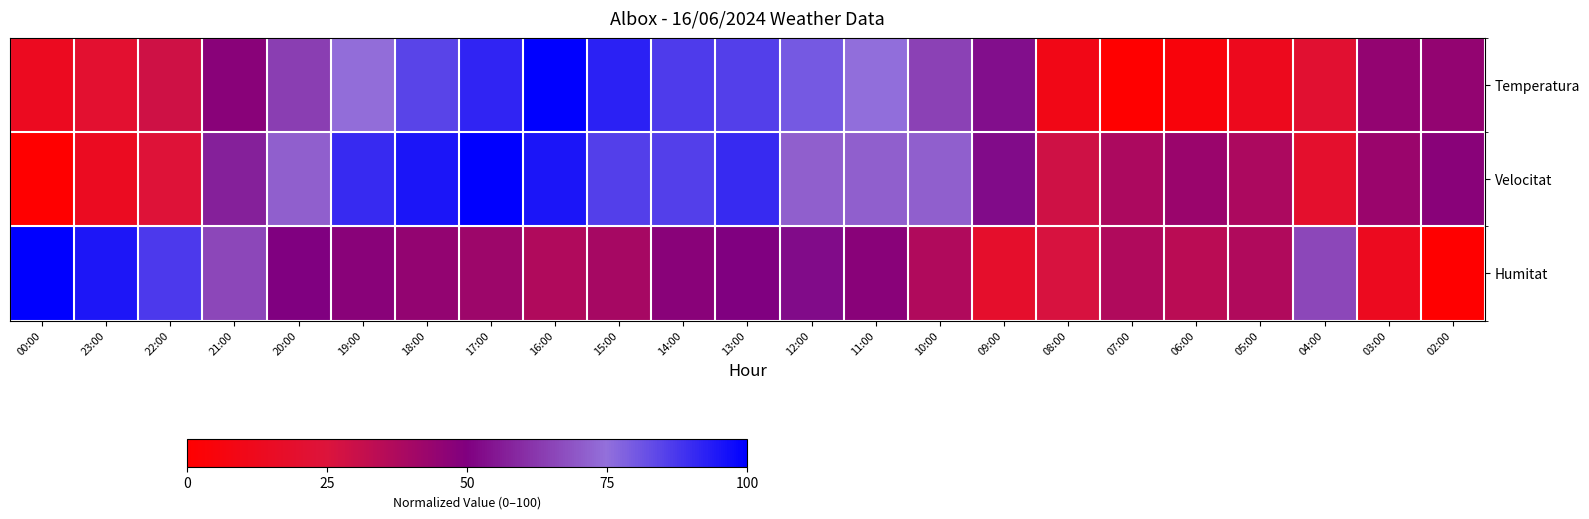

At which category is the sum across all series the highest?

17:00